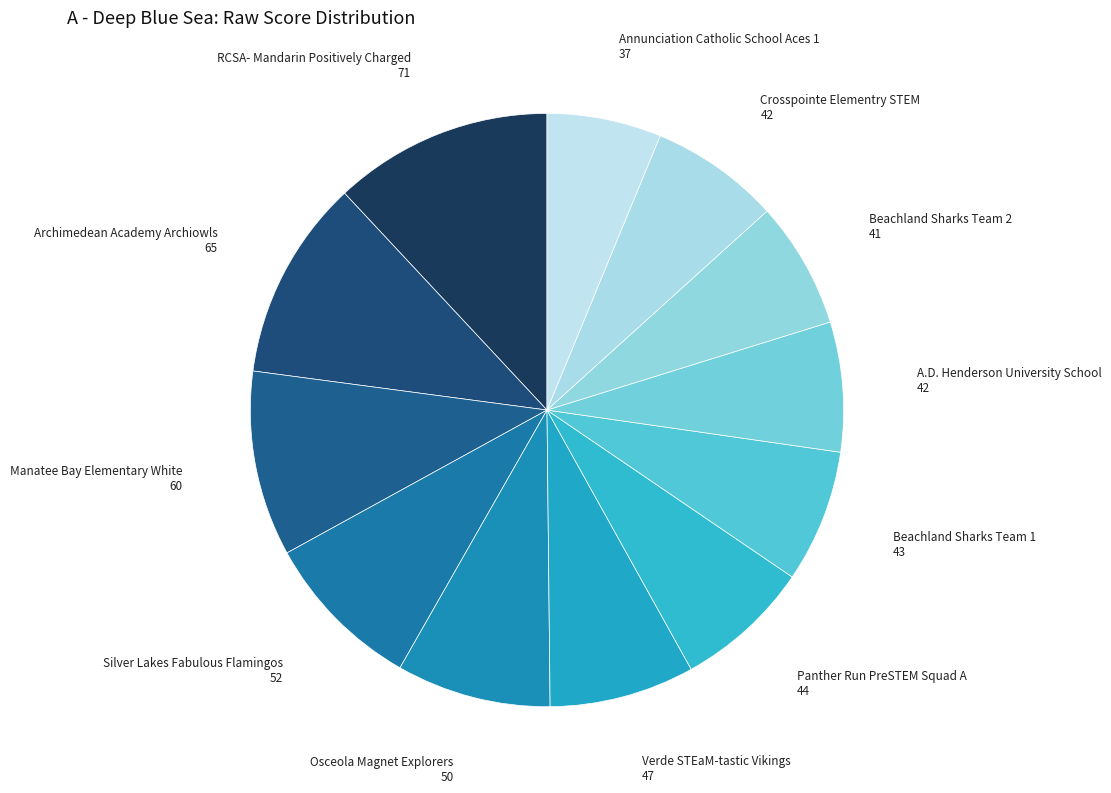

Which category has the biggest portion of the pie?

RCSA- Mandarin Positively Charged